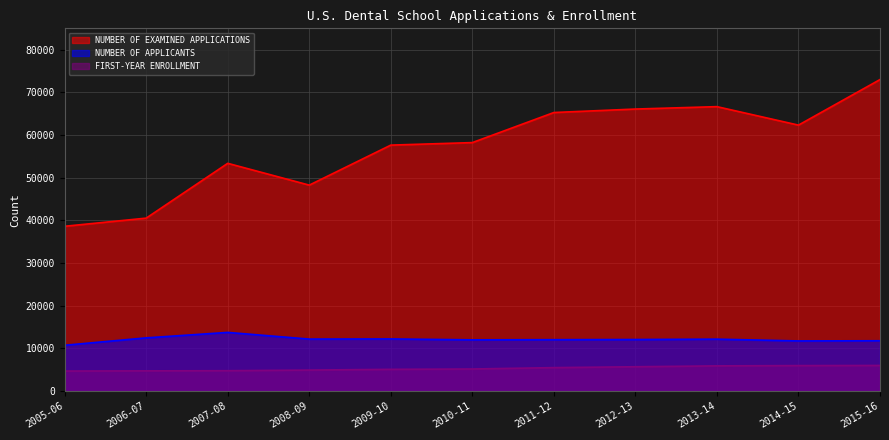

The FIRST-YEAR ENROLLMENT series shows 7793 at 2013-14. True or false?

False